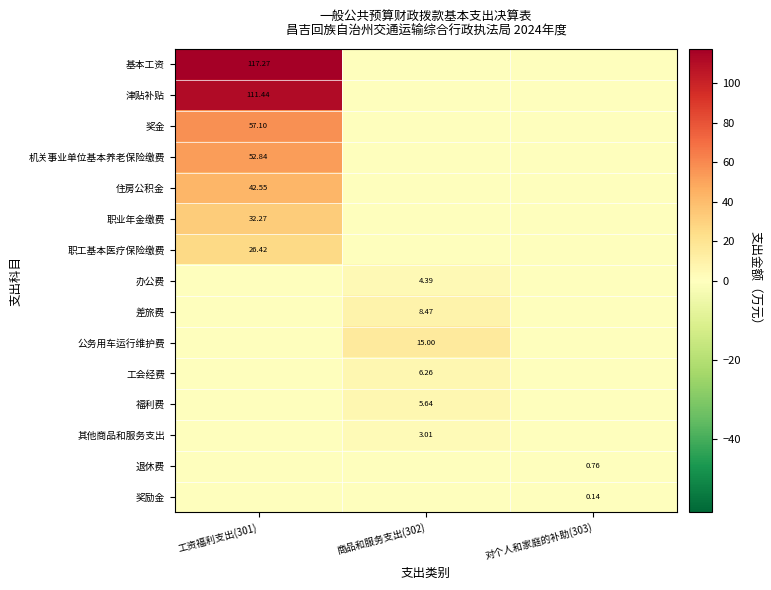

Where is 职业年金缴费 nearest to the value 16?

商品和服务支出(302)